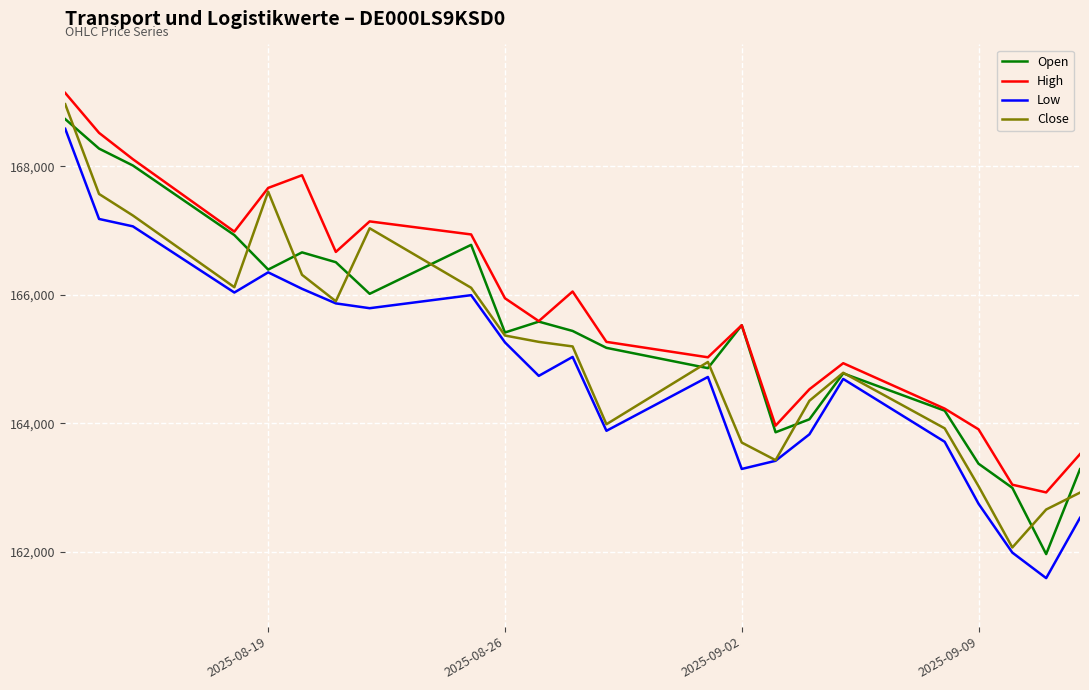

Is this an area chart (filled region under the line)?

No